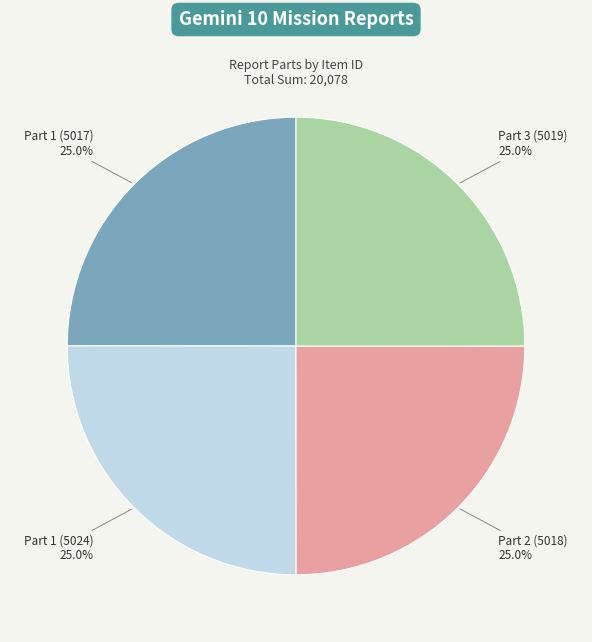

What is the ratio of the value at Part 2 (5018) to the value at Part 1 (5024)?

1.0